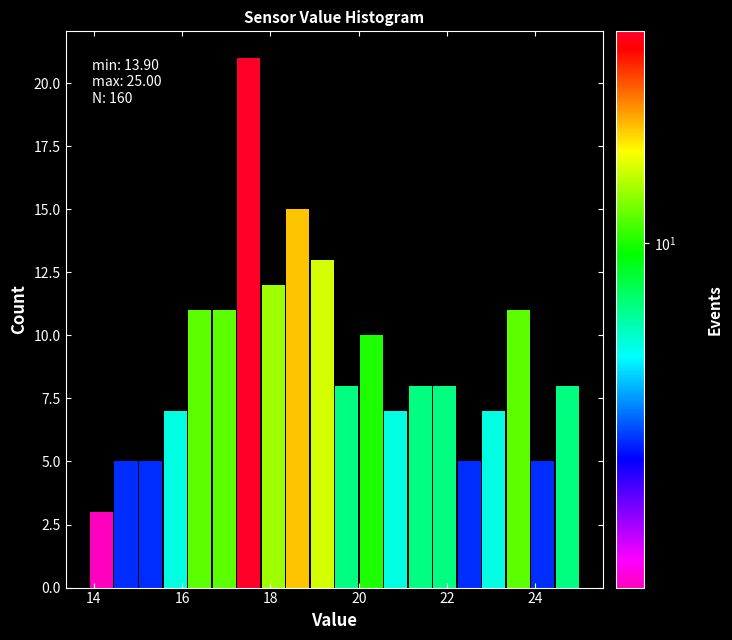

Around what value on the x-axis is the tallest bar? Give the approximate position of its centre, as read against the axis.

17.6